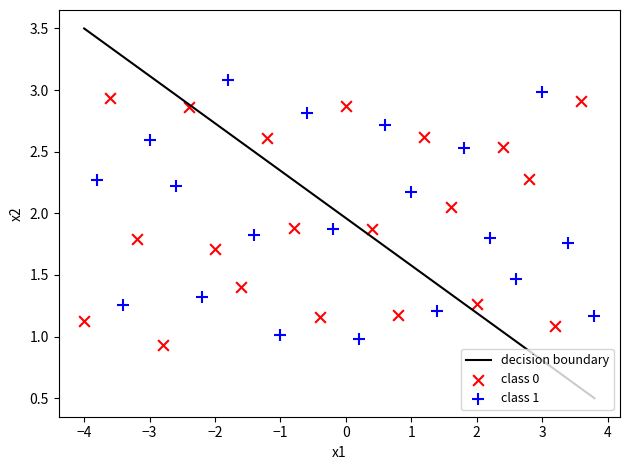

Which series reaches the maximum Y coordinate?

class 1